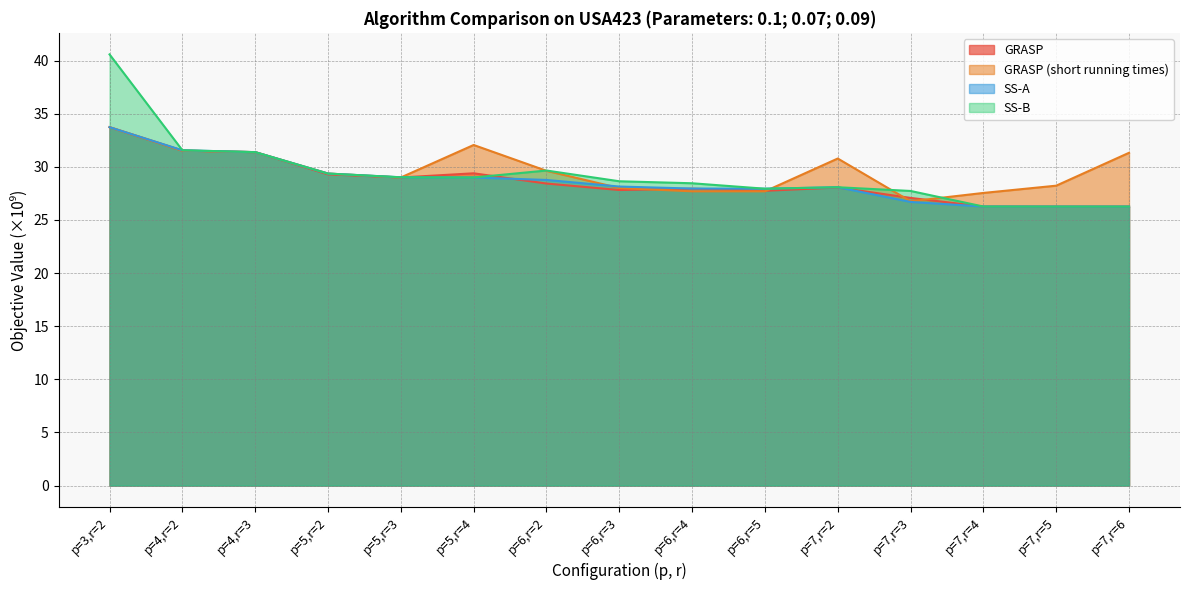

What is the label of the 14th point from the left?

p=7,r=5